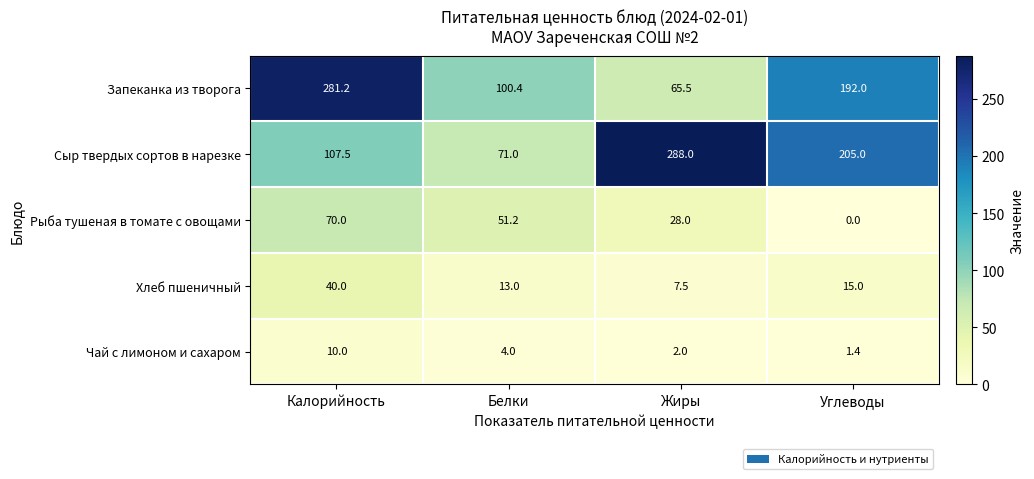

Which series has the widest spread of values?

Сыр твердых сортов в нарезке